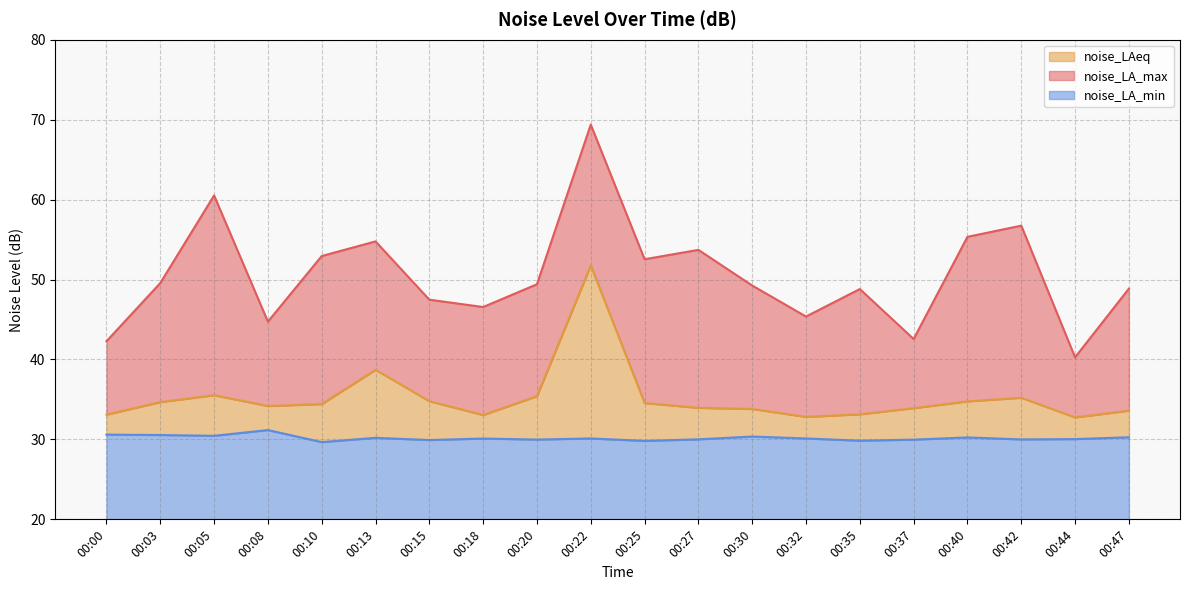

The noise_LA_min series shows 29.7 at 00:10. True or false?

True